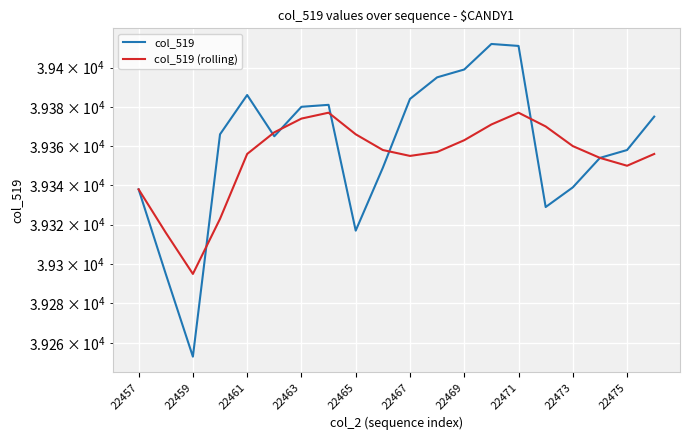

Which series has the widest spread of values?

col_519